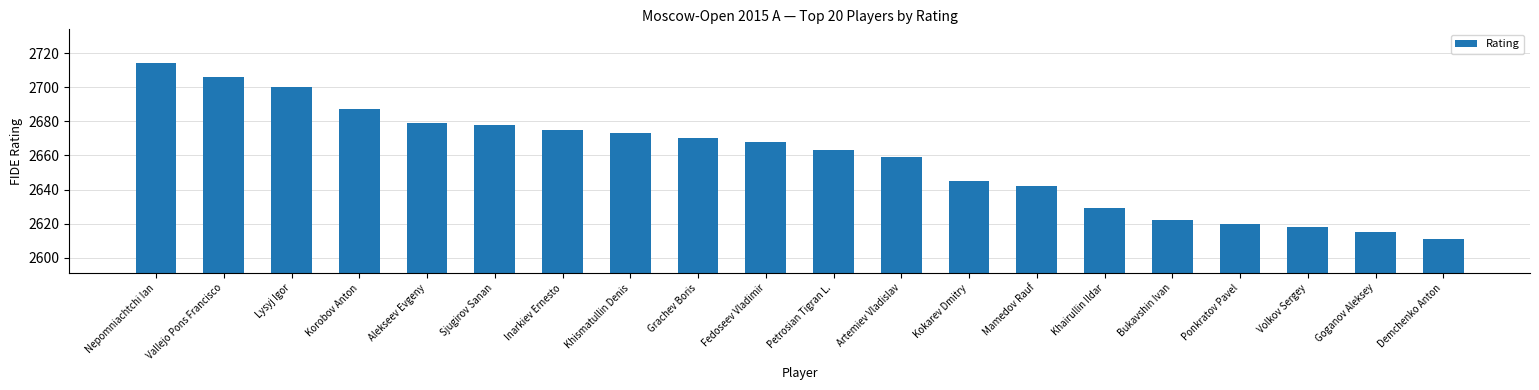

At which label is the value closest to 2662?

Petrosian Tigran L.